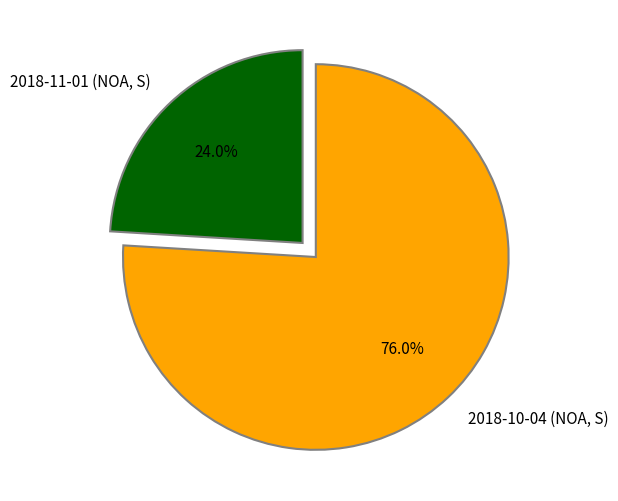

Between 2018-11-01 (NOA, S) and 2018-10-04 (NOA, S), which is larger?

2018-10-04 (NOA, S)